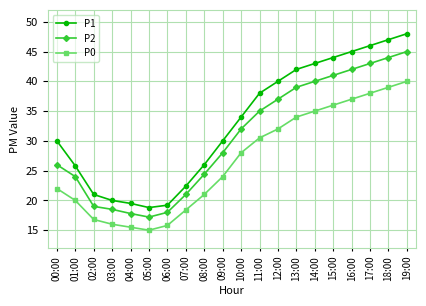

Is the value of P0 at 11:00 greater than the value of P1 at 12:00?

No